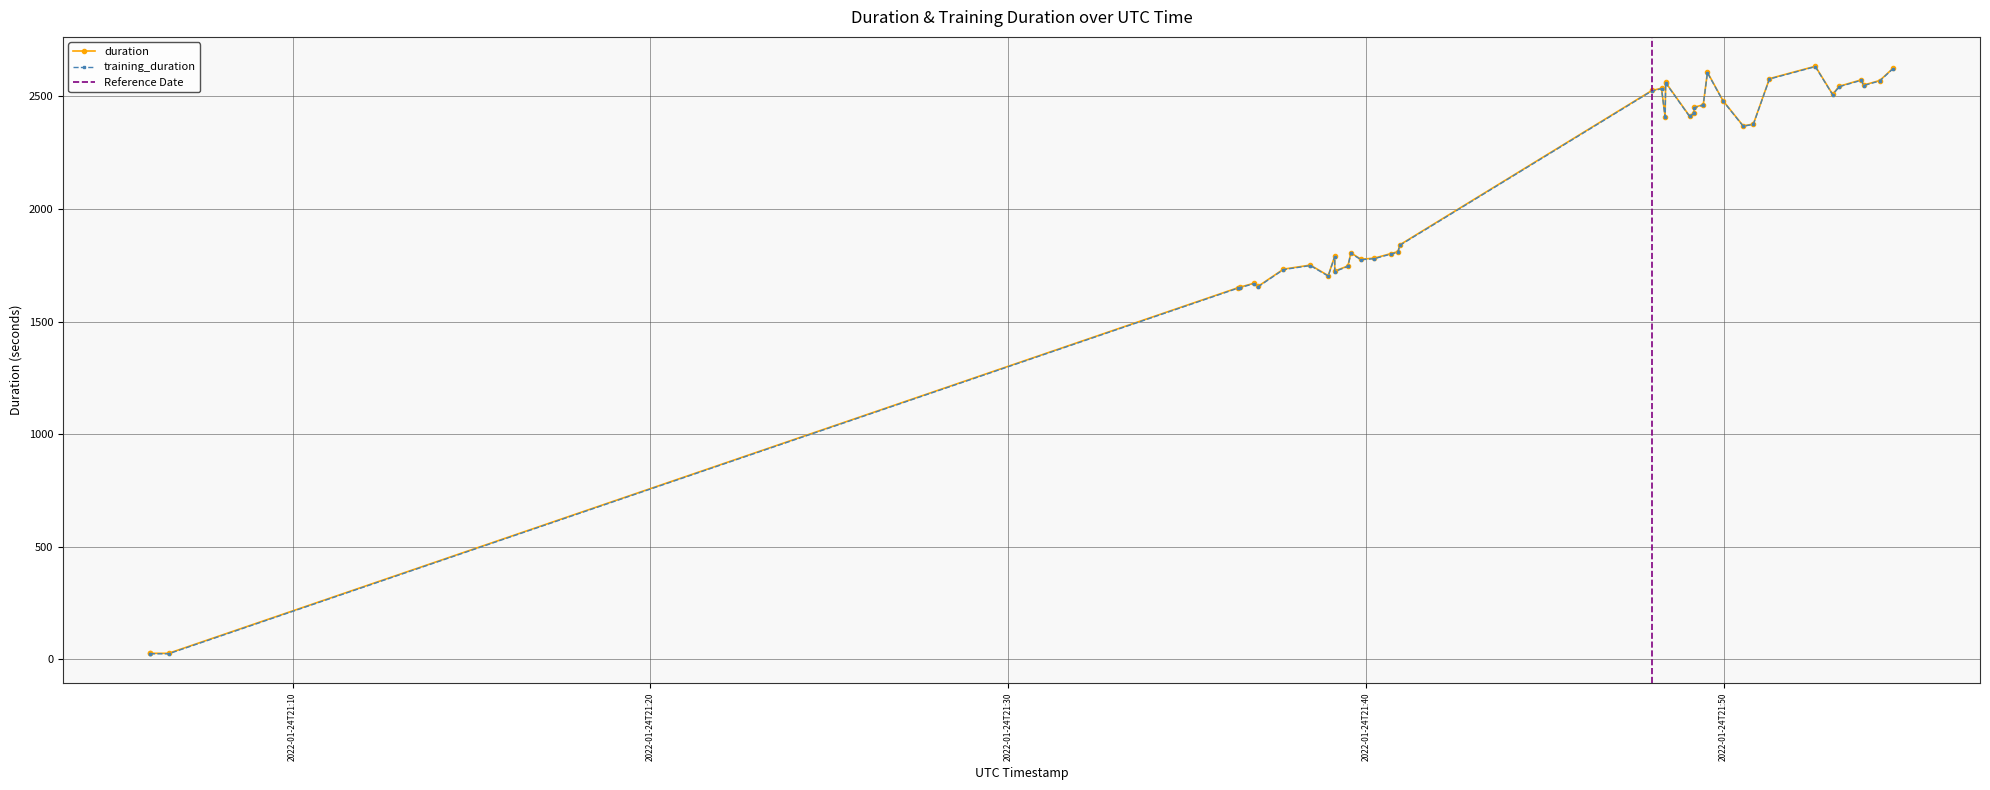

Reading left to right, list all the values displayed in this chart.

2022-01-24T21:06:01=25.7	2022-01-24T21:06:01=26.0	2022-01-24T21:06:32=26.0	2022-01-24T21:36:29=1650.5	2022-01-24T21:36:26=1652.7	2022-01-24T21:36:59=1670.5	2022-01-24T21:36:53=1655.8	2022-01-24T21:37:42=1732.8	2022-01-24T21:38:27=1750.7	2022-01-24T21:38:57=1704.1	2022-01-24T21:39:08=1790.9	2022-01-24T21:39:08=1724.4	2022-01-24T21:39:30=1747.0	2022-01-24T21:39:52=1805.0	2022-01-24T21:39:35=1776.9	2022-01-24T21:40:14=1781.4	2022-01-24T21:40:42=1801.8	2022-01-24T21:40:54=1810.4	2022-01-24T21:40:57=1840.7	2022-01-24T21:48:00=2526.7	2022-01-24T21:48:16=2536.2	2022-01-24T21:48:22=2409.9	2022-01-24T21:48:24=2563.6	2022-01-24T21:48:23=2558.1	2022-01-24T21:49:03=2412.9	2022-01-24T21:49:11=2426.0	2022-01-24T21:49:10=2451.9	2022-01-24T21:49:26=2463.3	2022-01-24T21:49:33=2607.4	2022-01-24T21:49:59=2481.8	2022-01-24T21:50:33=2369.3	2022-01-24T21:50:50=2377.3	2022-01-24T21:51:17=2579.1	2022-01-24T21:52:34=2634.1	2022-01-24T21:53:03=2509.3	2022-01-24T21:53:14=2545.2	2022-01-24T21:53:55=2573.7	2022-01-24T21:53:51=2550.5	2022-01-24T21:54:22=2570.7	2022-01-24T21:54:44=2624.5